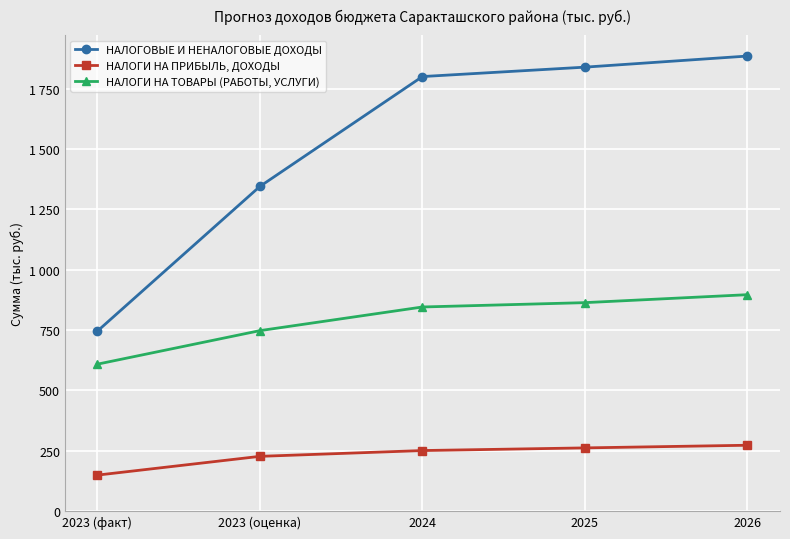

Does the chart have visible grid lines?

Yes